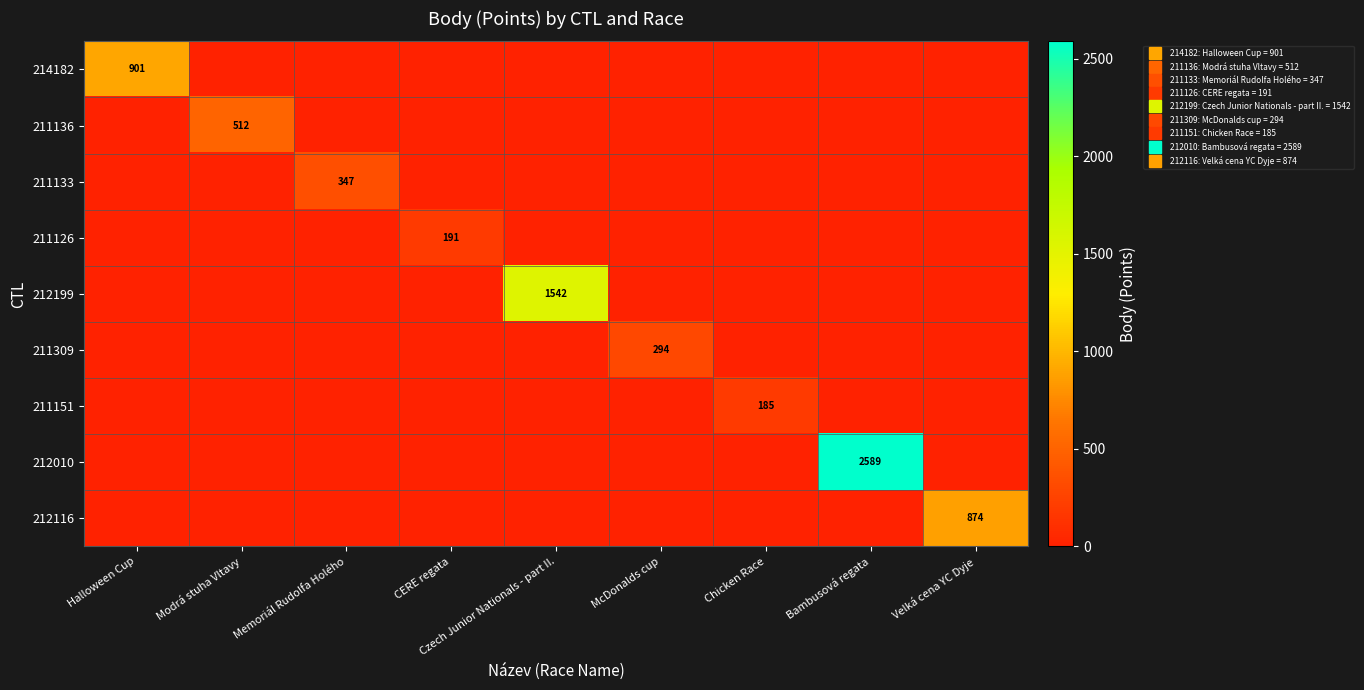

Is it true that 211151 equals 110 at Halloween Cup?

False